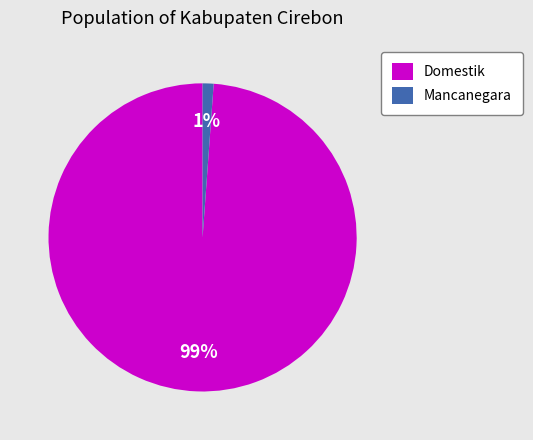

What is the largest slice in the pie chart?

Domestik